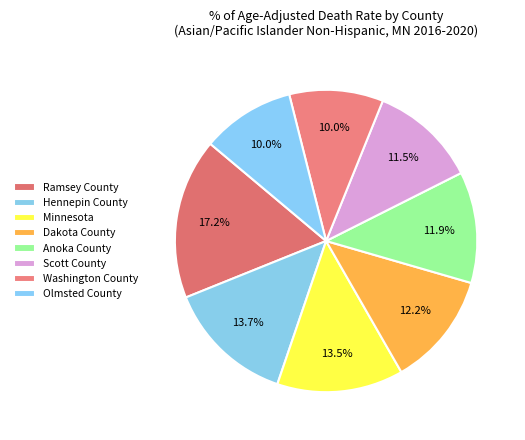

Does any single category account for the majority?

No